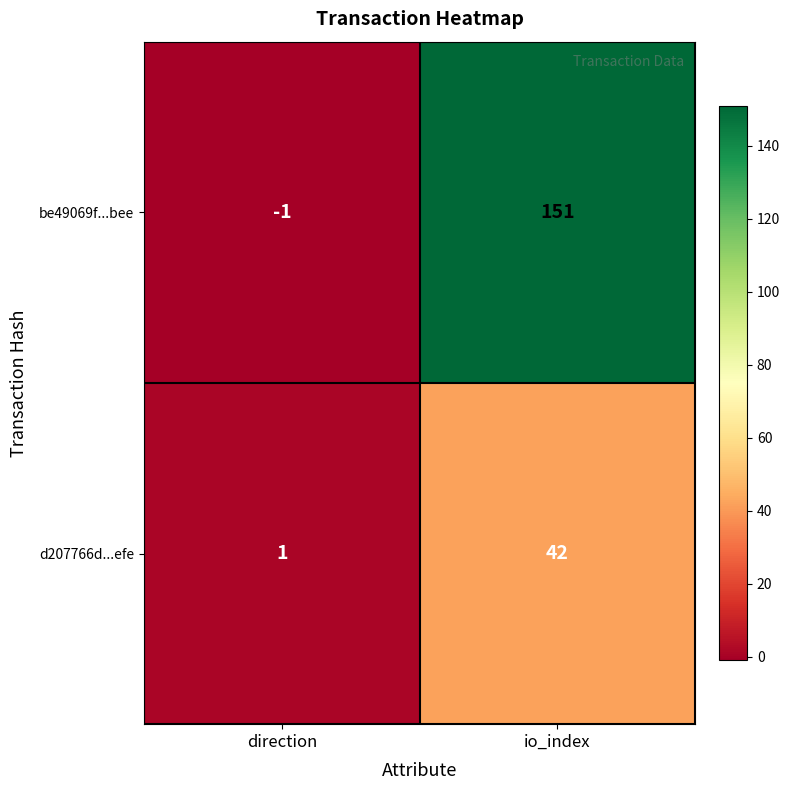

What is the greatest value displayed?

151